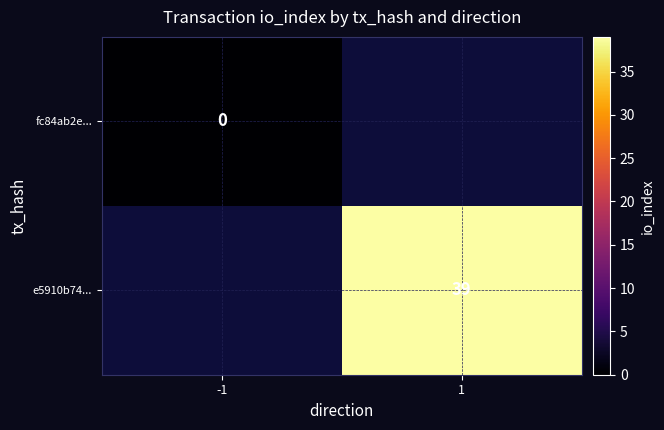

Is the value of fc84ab2e... at -1 greater than the value of e5910b74... at 1?

No